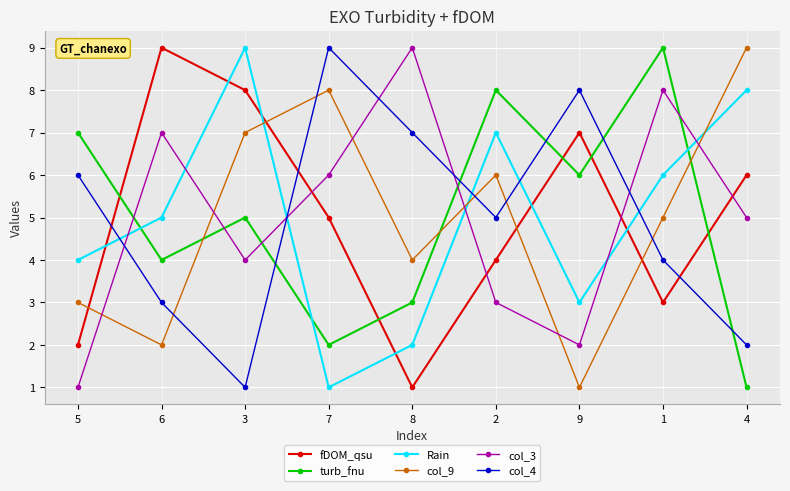

What is the maximum value for fDOM_qsu?

9